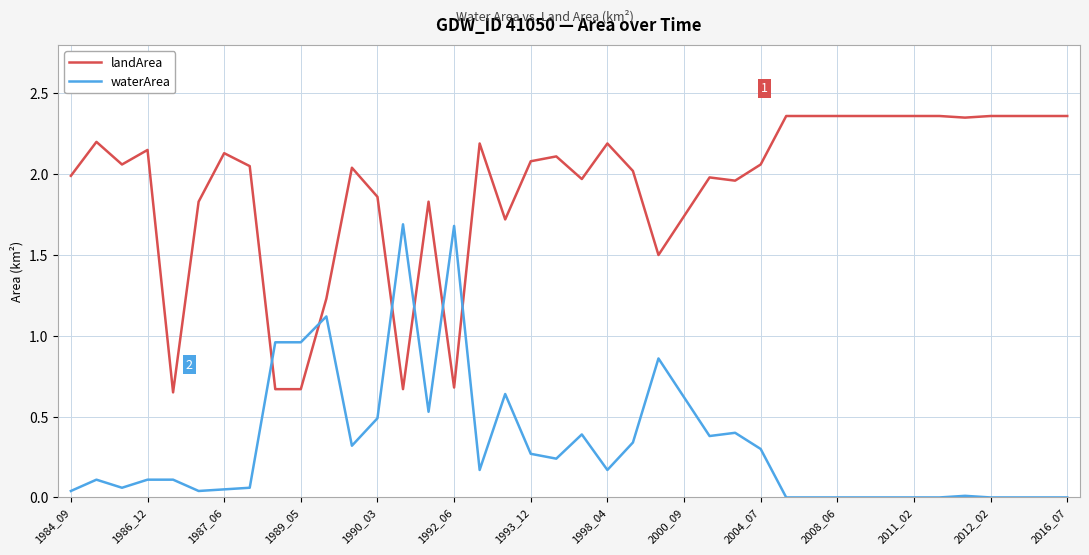

Rank the series by their maximum value, from lowest to highest.

waterArea, landArea